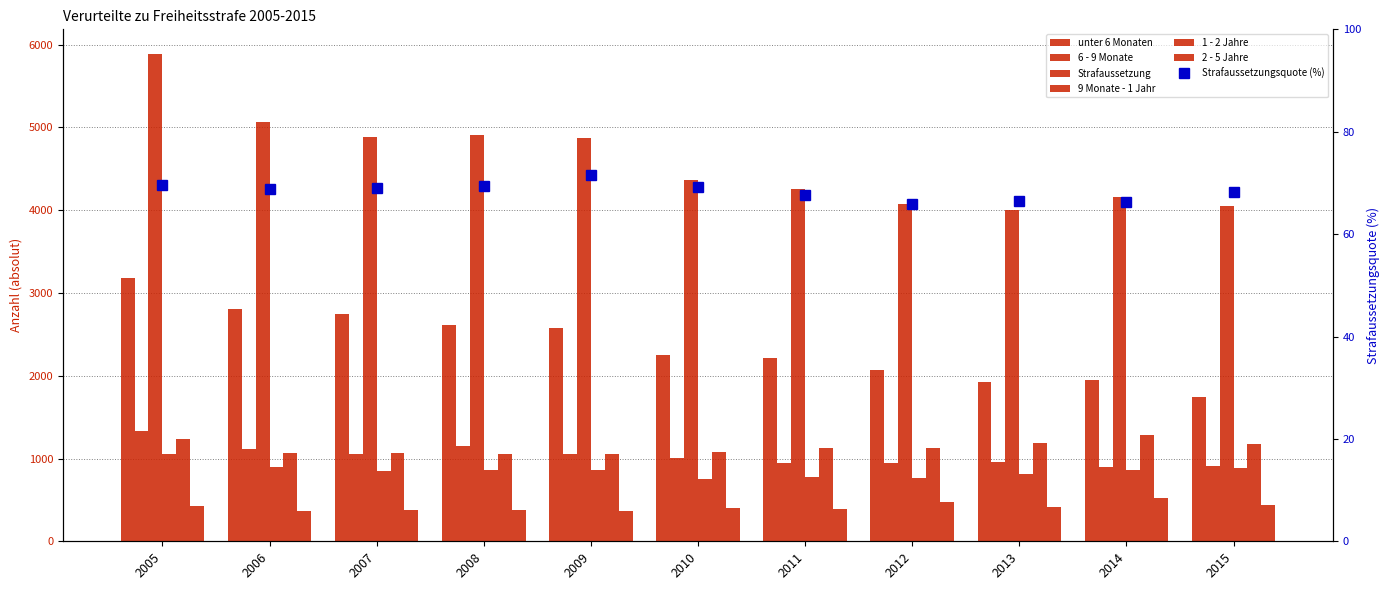

Are the bars grouped side by side (vs. stacked)?

Yes